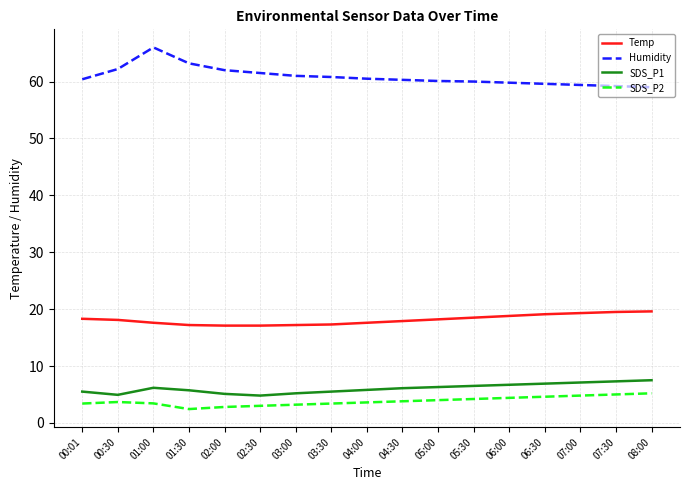

The SDS_P1 series shows 4.4 at 07:00. True or false?

False